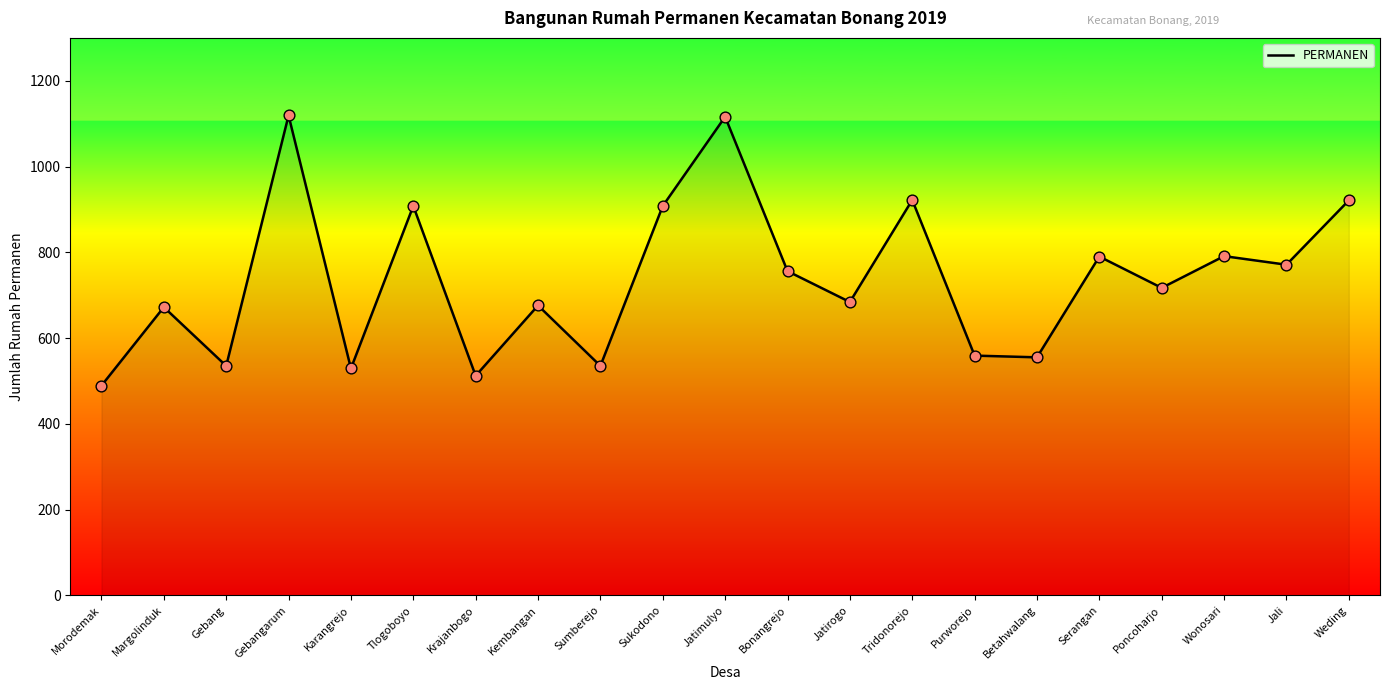

Which has a higher value, Wonosari or Sukodono?

Sukodono